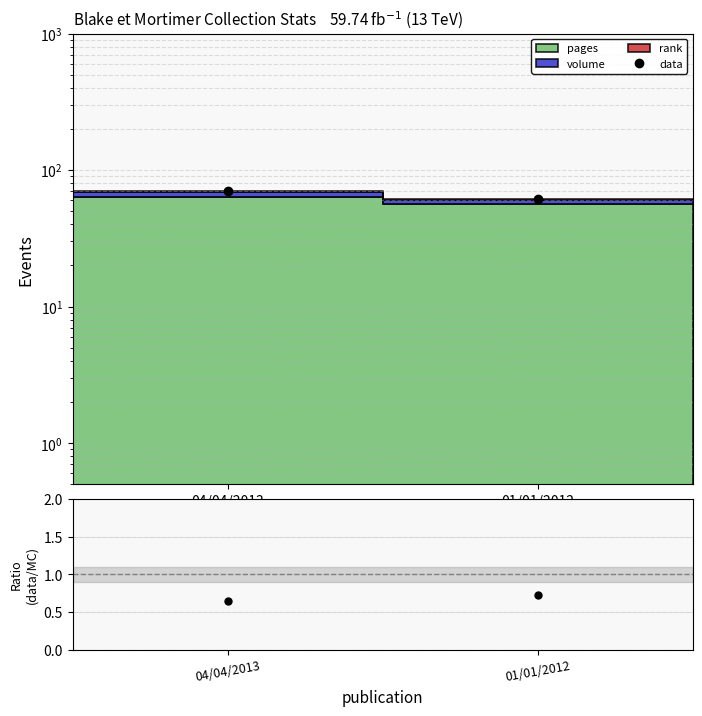

What is the spread (max minus min) of values at 04/04/2013?

69.3